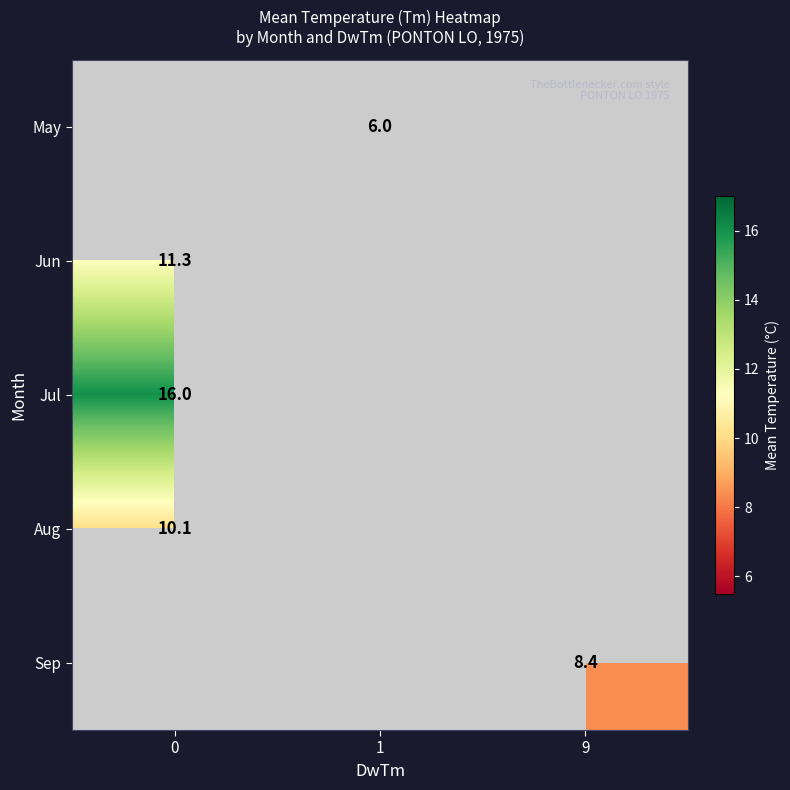

Is it true that Jul equals 3.5 at 0?

False